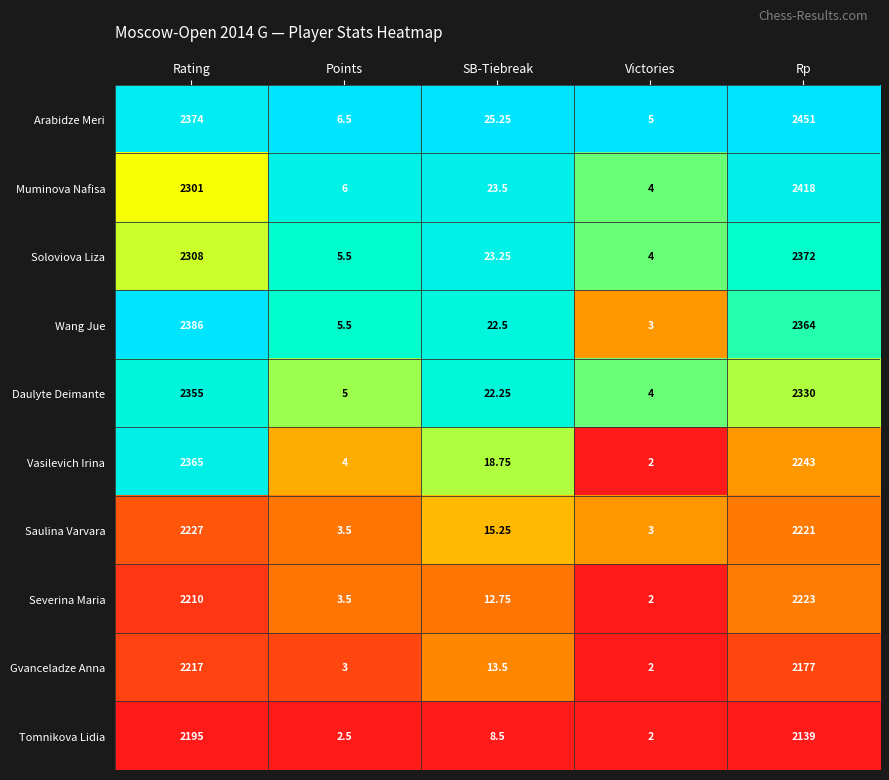

Between SB-Tiebreak and Victories, which series saw the biggest shift?

Arabidze Meri